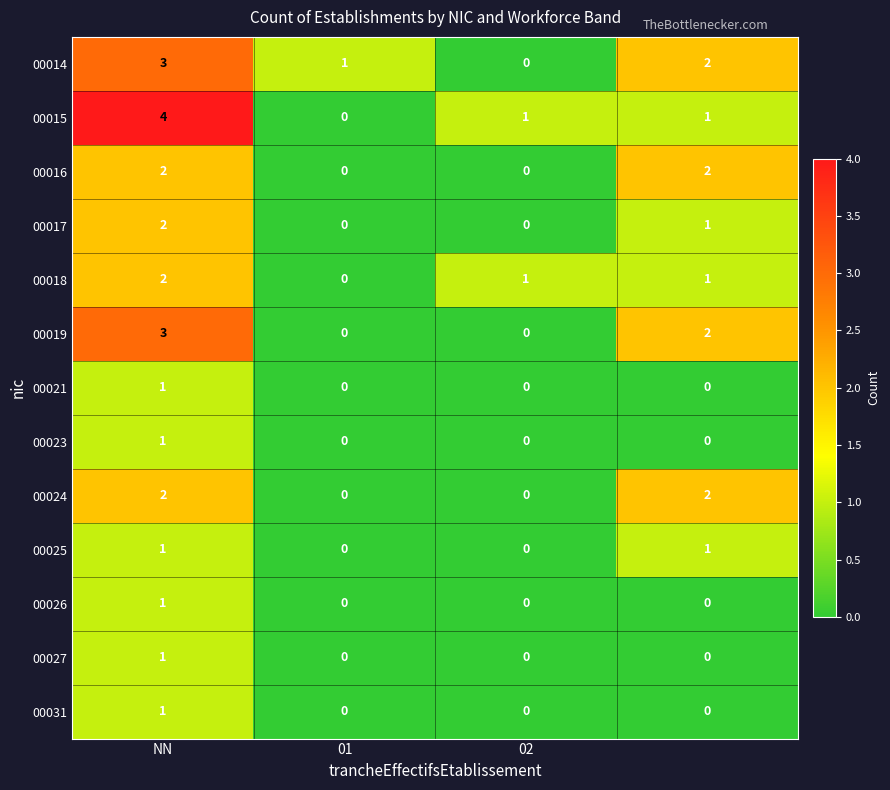

Which series has the widest spread of values?

00015